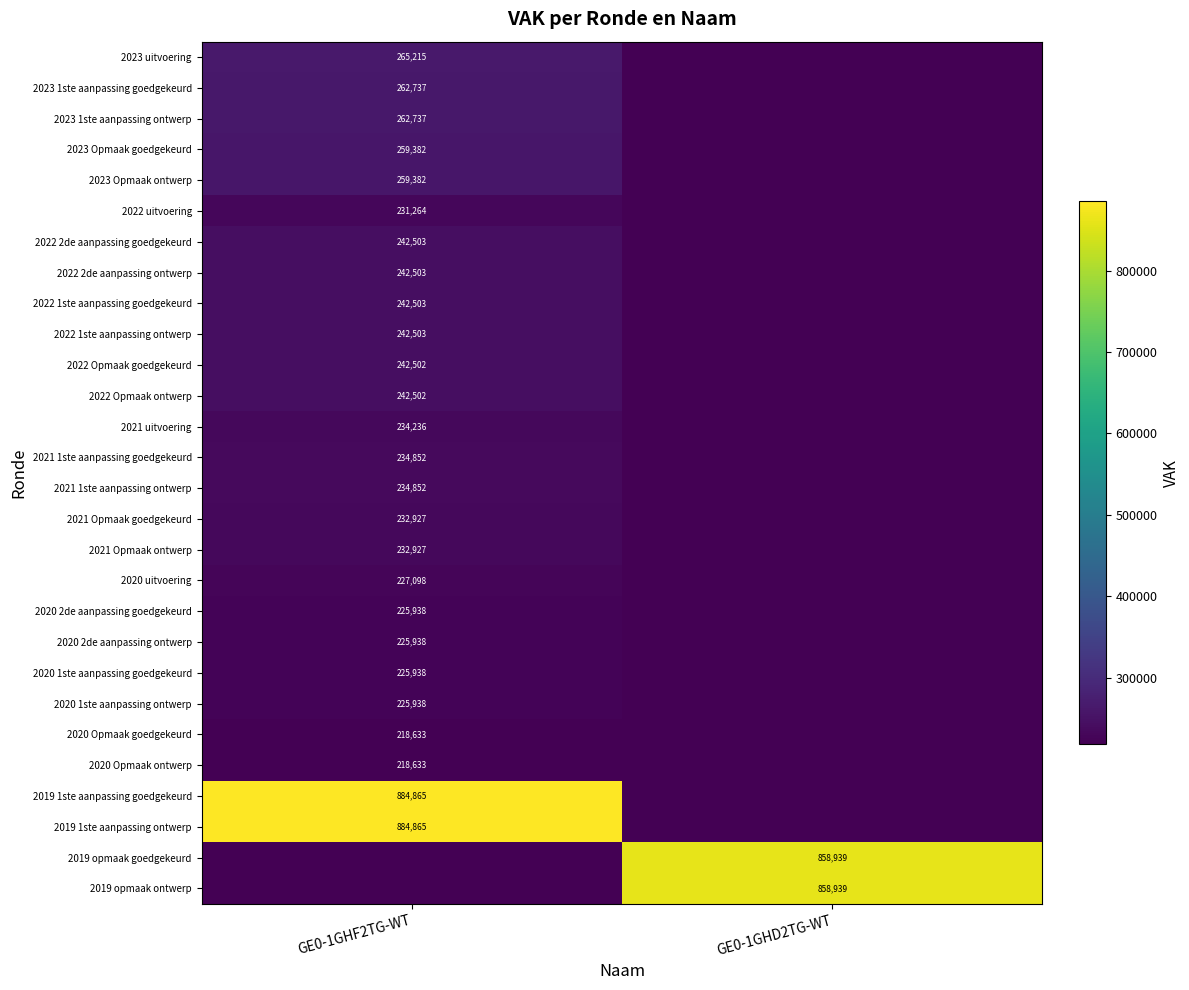

Is it true that 2022 Opmaak ontwerp equals 83690 at GE0-1GHF2TG-WT?

False